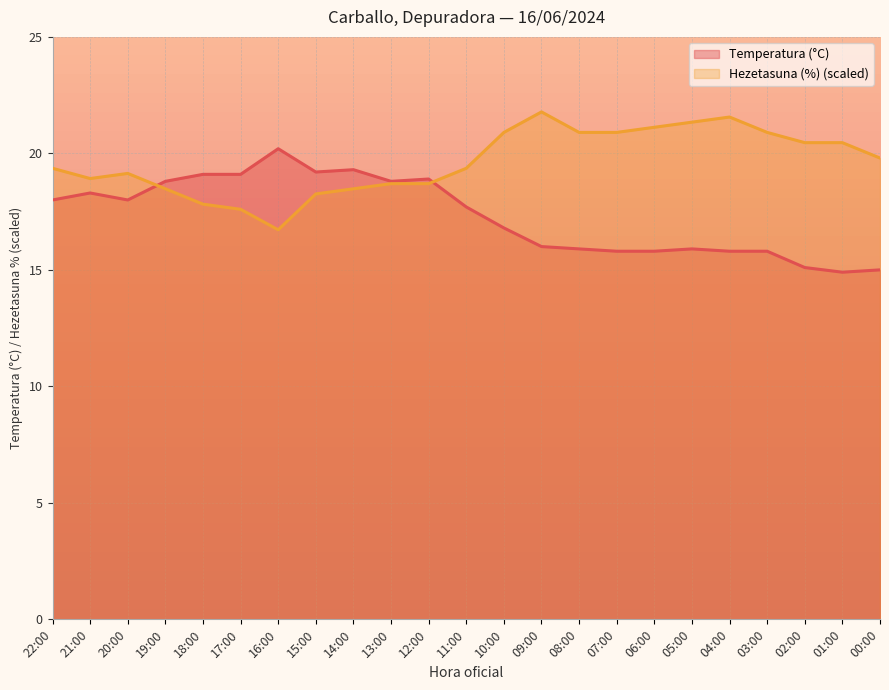

What is the value of the Temperatura (°C) point at the 23rd from the left?

15.0